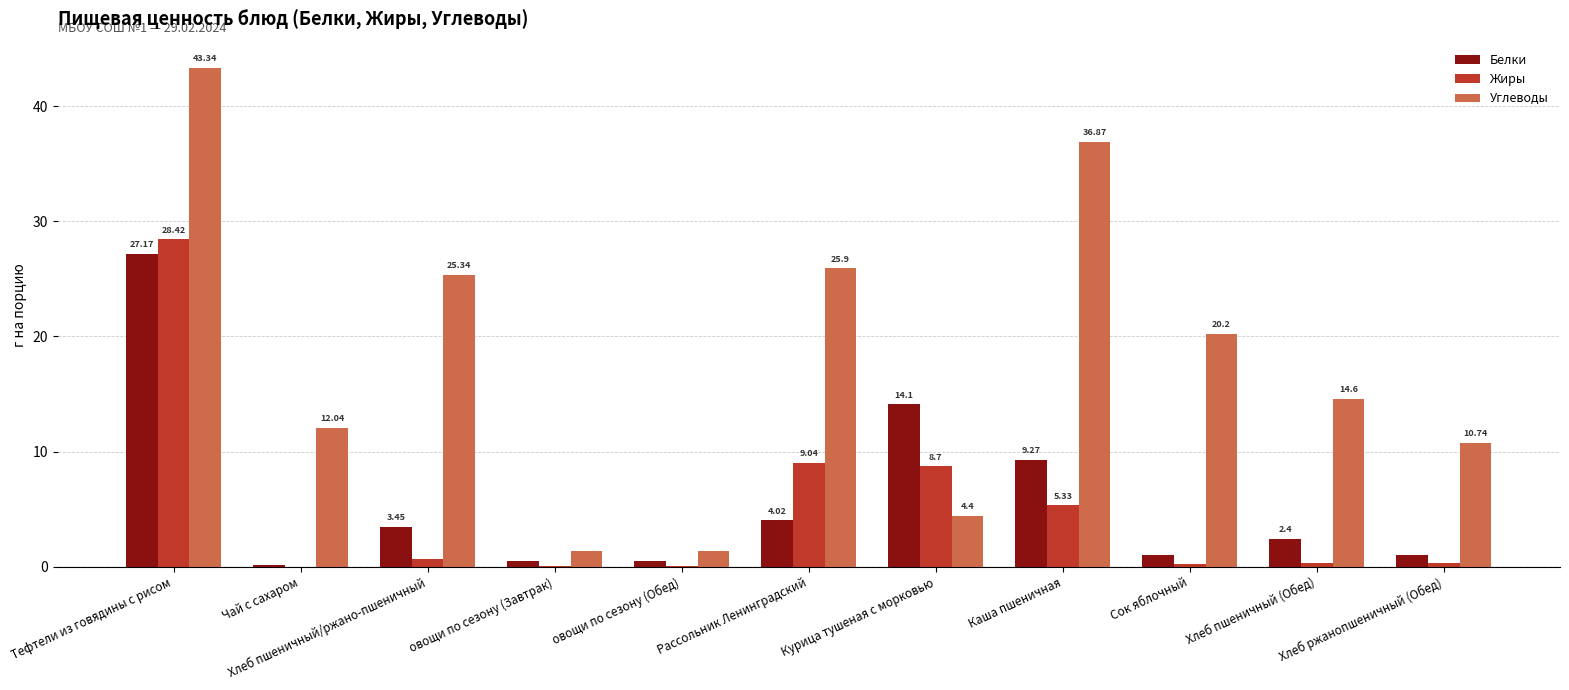

What is the sum of all Белки values?

63.5